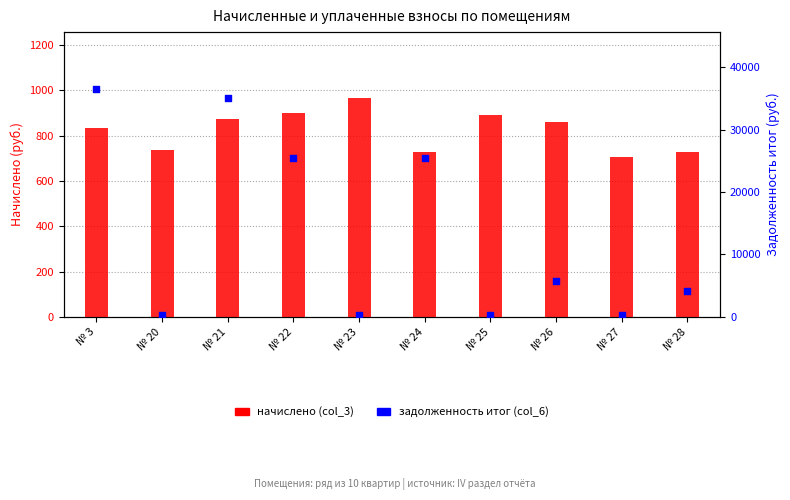

Which series has the largest Y range (max minus min)?

задолженность итог (col_6)